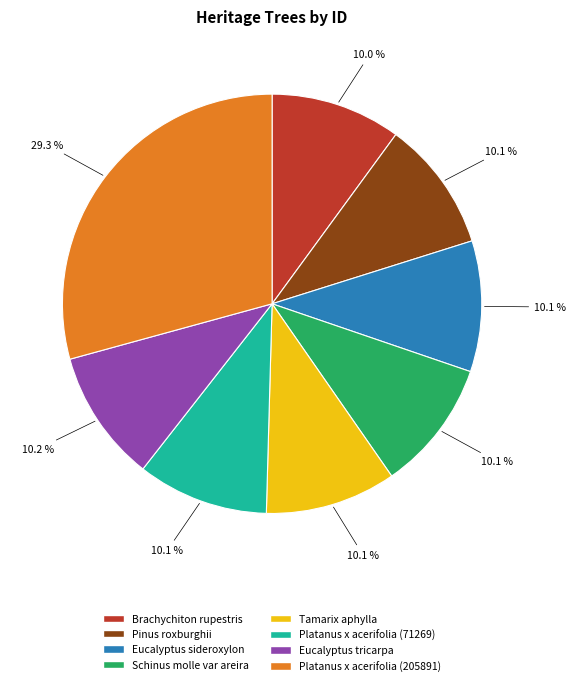

What is the largest slice in the pie chart?

Platanus x acerifolia (205891)